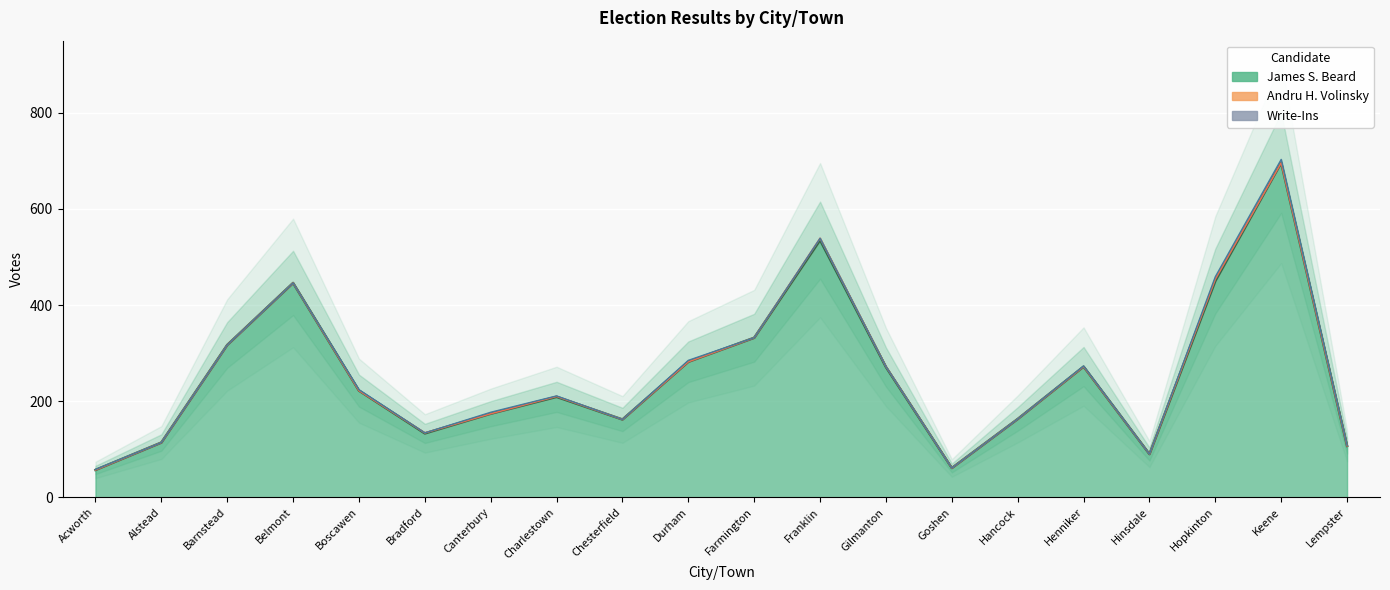

True or false: James S. Beard and Andru H. Volinsky intersect in this chart.

False